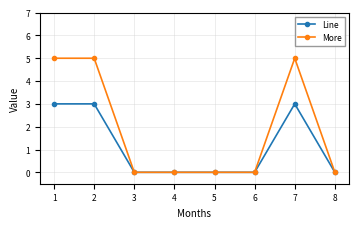

Between 1 and 3, which series saw the biggest shift?

More